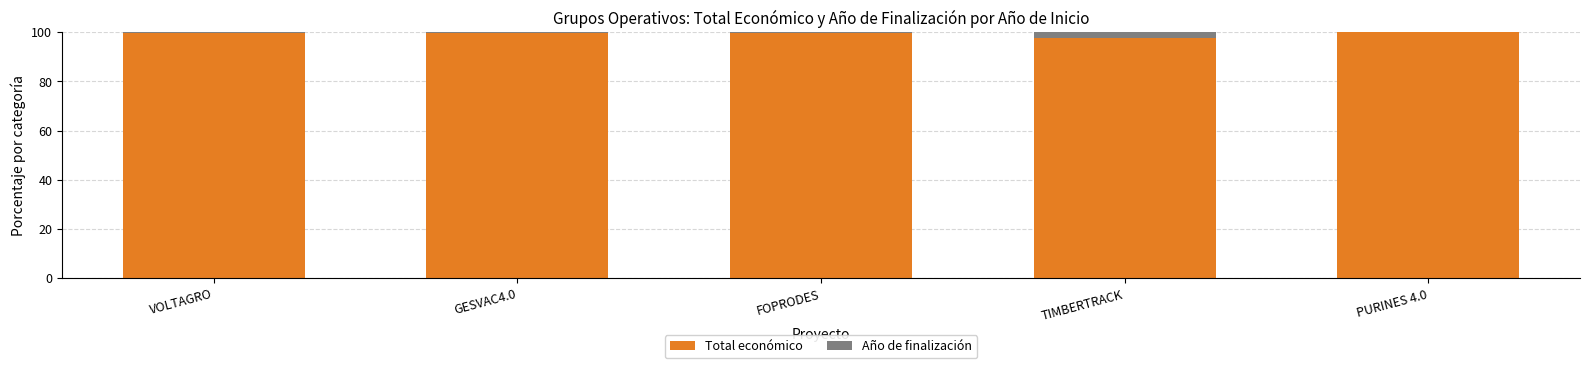

What are all the series names shown in the legend?

Total económico, Año de finalización